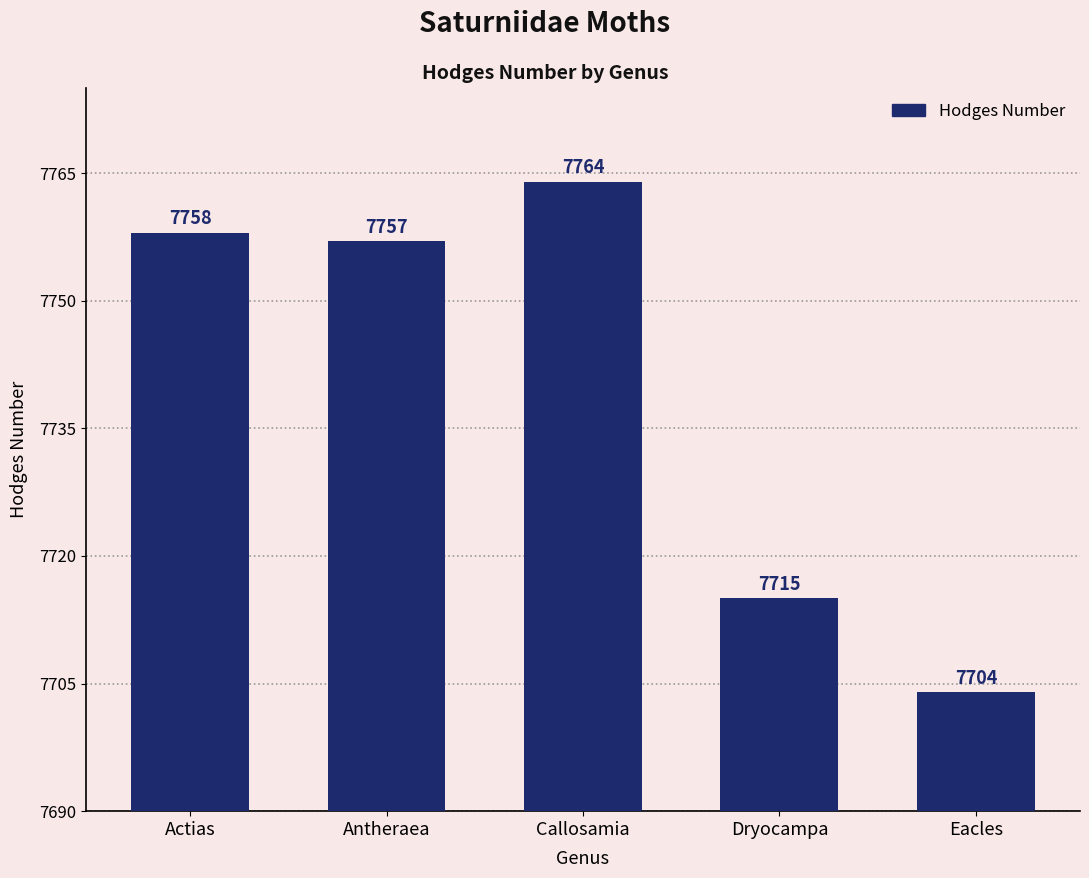

True or false: the data shows 2280 at Dryocampa.

False